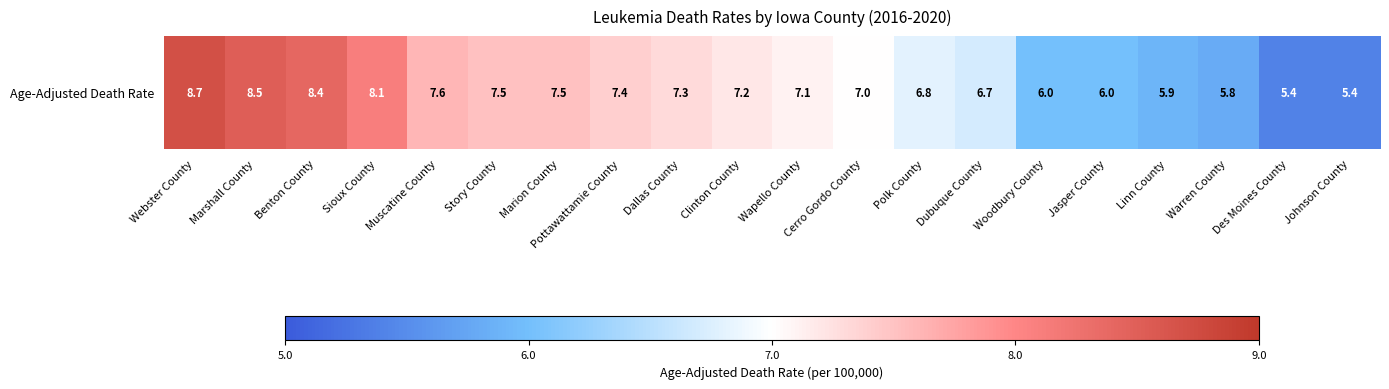

What is the change in value from Sioux County to Des Moines County?

-2.7